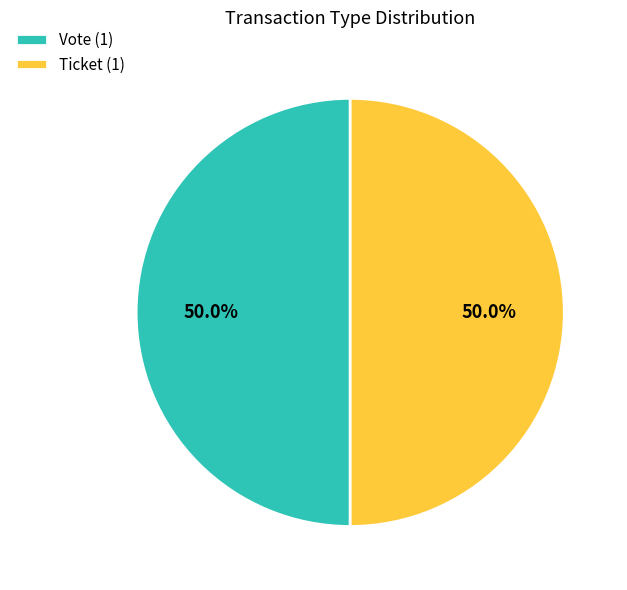

Combined, what portion of the pie is Ticket (1) and Vote (1)?

100.0%